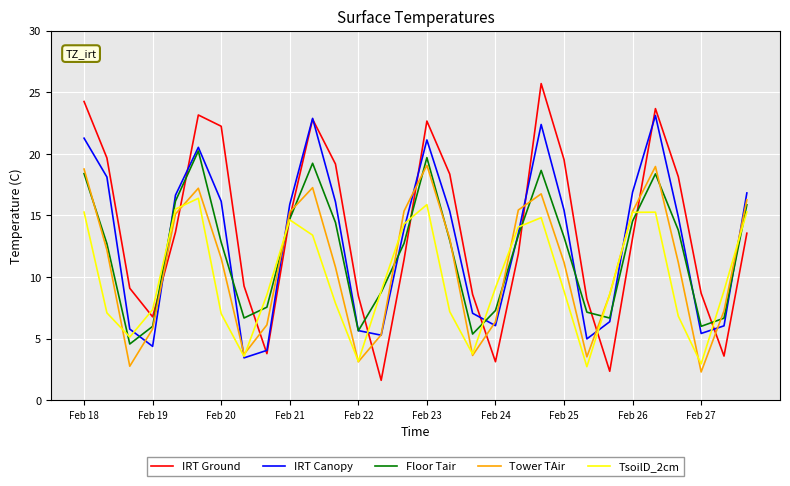

What is the difference between the maximum and second lowest values in the IRT Ground series?

23.4